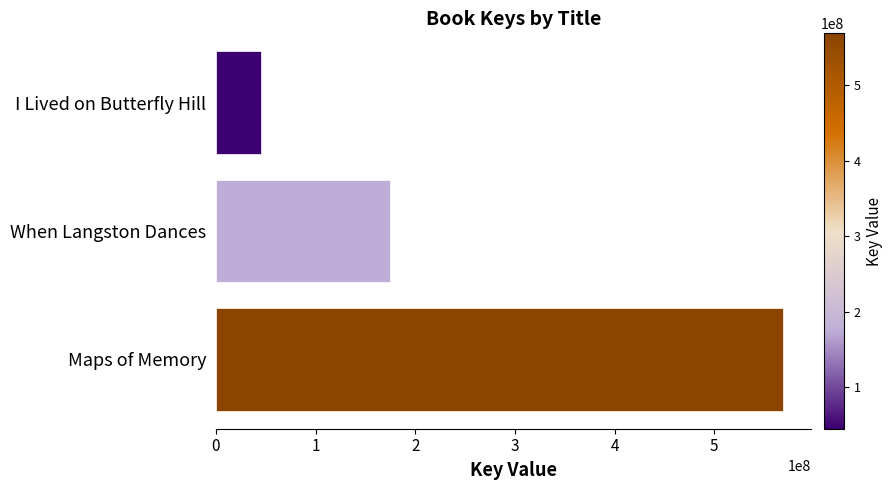

How many data points does each series have?

3